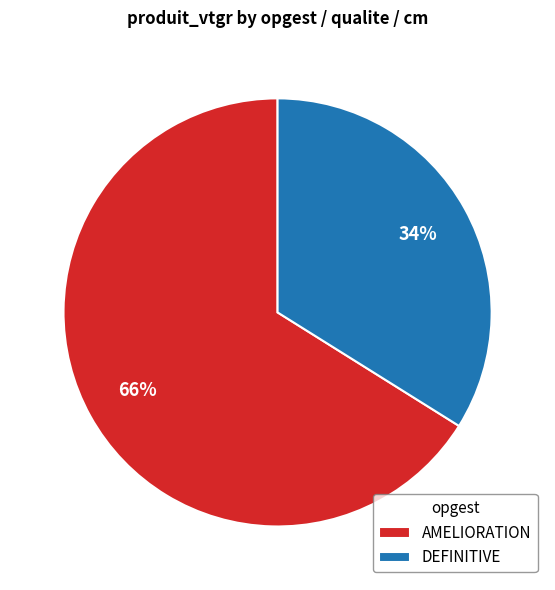

Does any single category account for the majority?

Yes